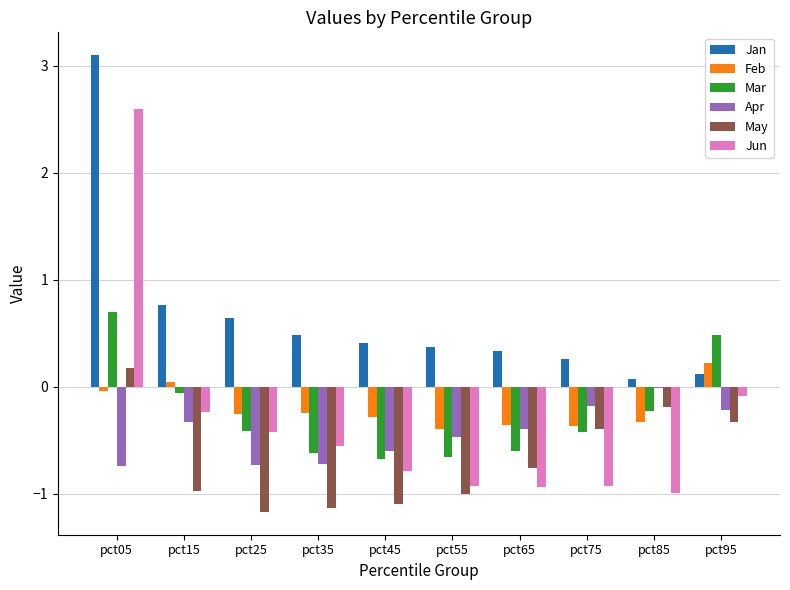

What is the difference between the Jan values at pct85 and pct05?

3.0